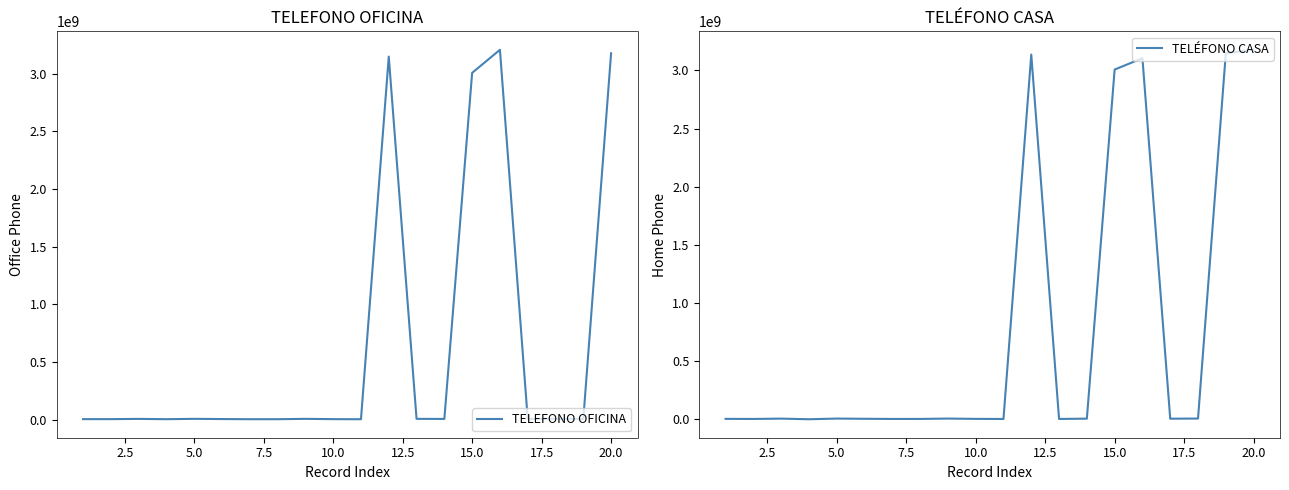

True or false: TELEFONO OFICINA has more than 1 points higher than both neighbors.

True